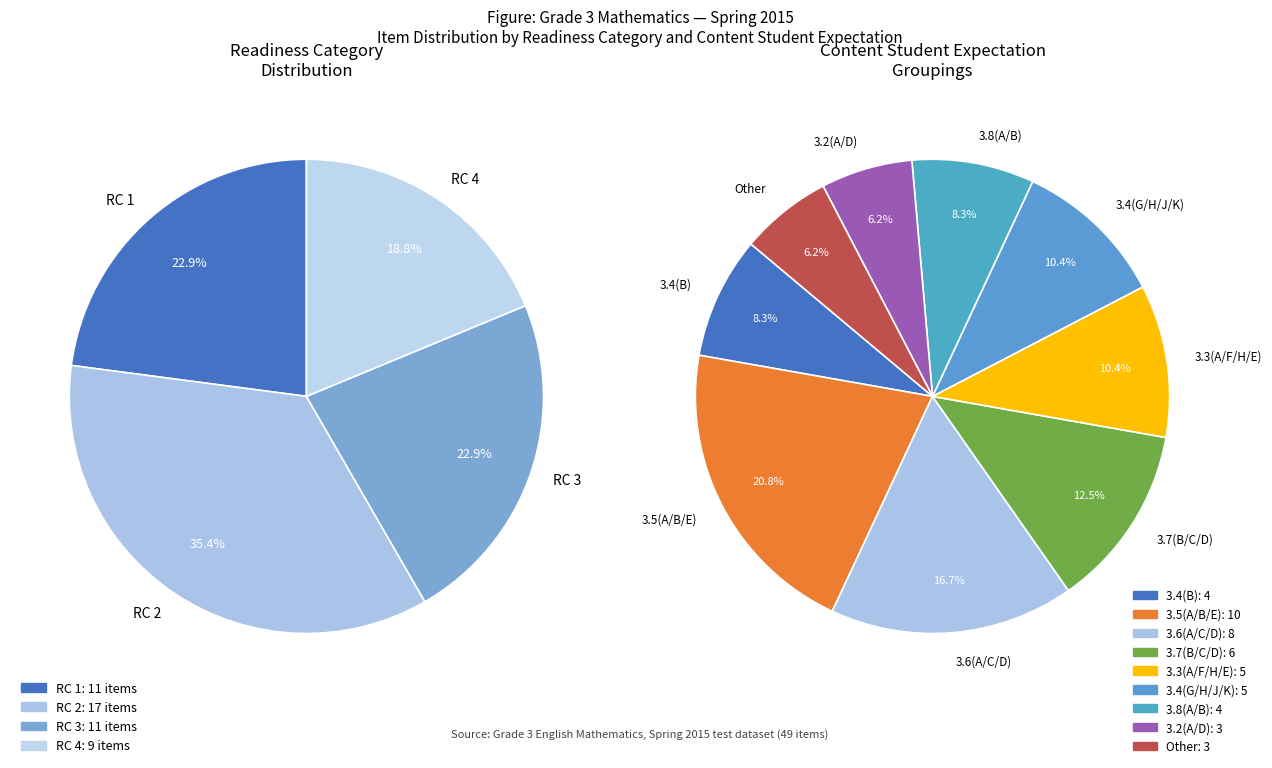

What is the smallest slice in the pie chart?

RC 4